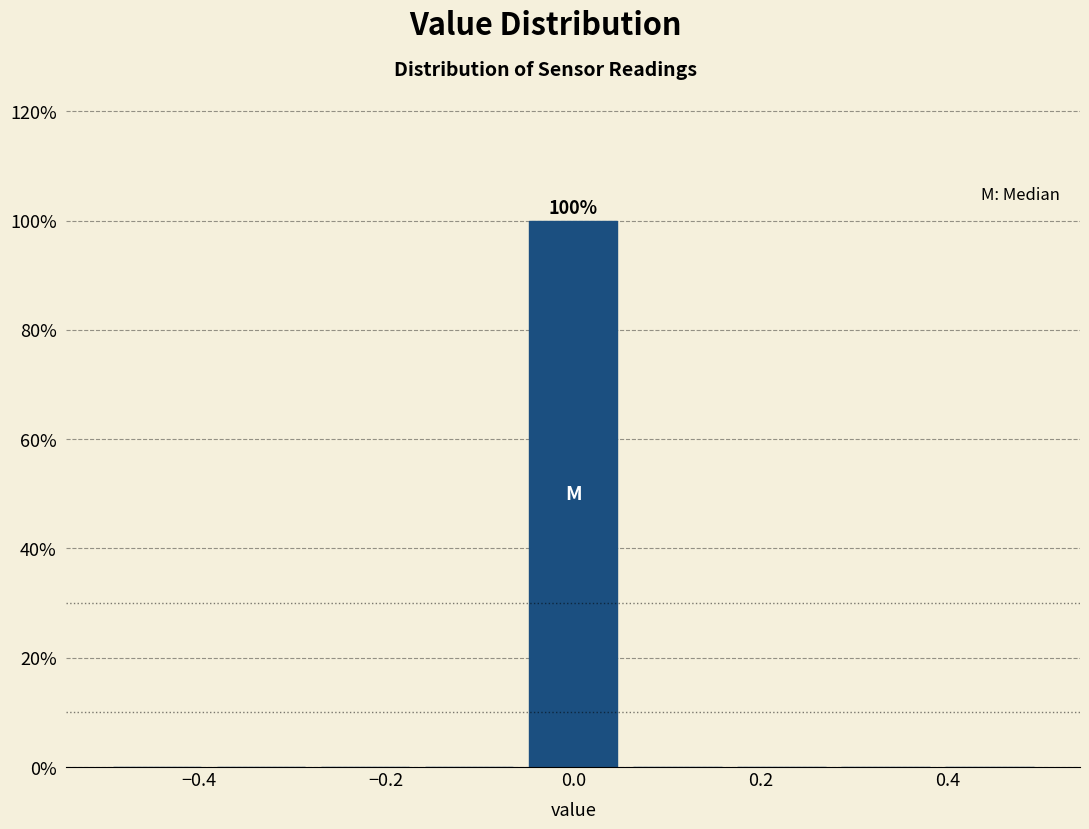

Which range on the x-axis has the tallest bar?

-0.06 to 0.06